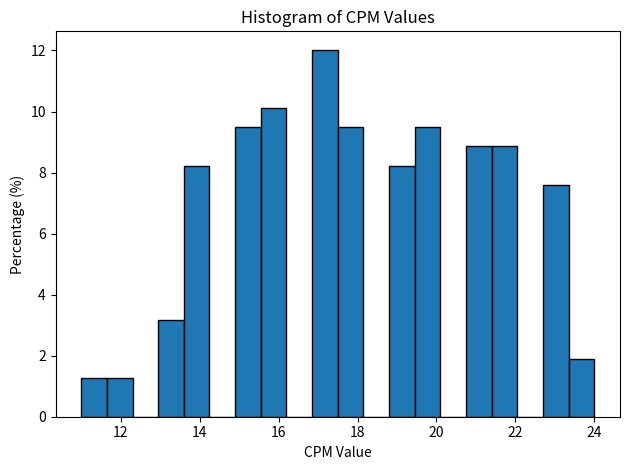

Around what value on the x-axis is the tallest bar? Give the approximate position of its centre, as read against the axis.

17.2